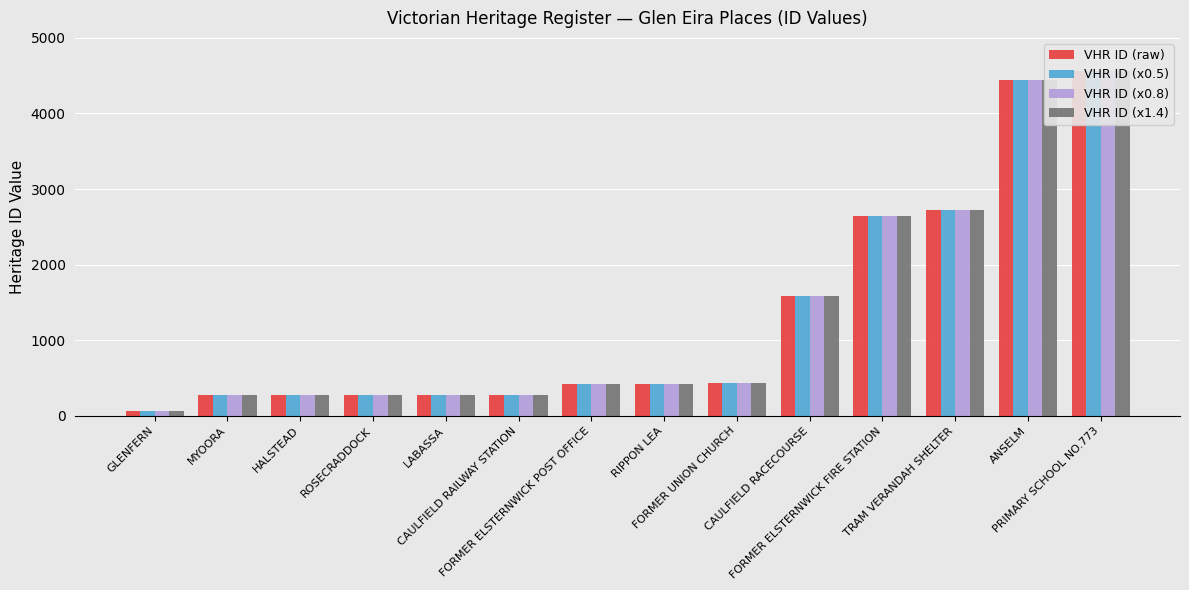

What is the label of the 12th bar from the right?

HALSTEAD